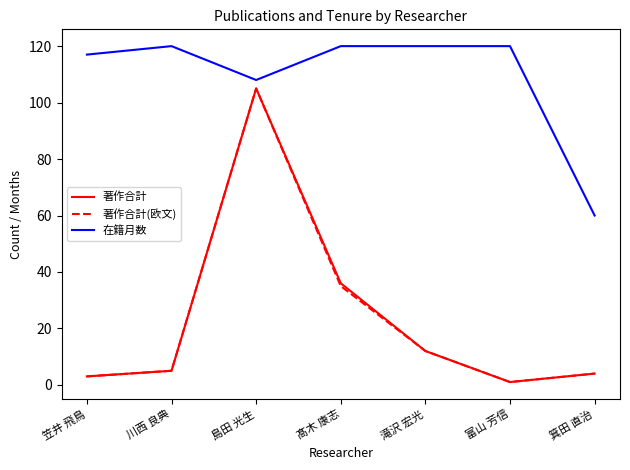

At how many categories does at least one series exceed 51?

7